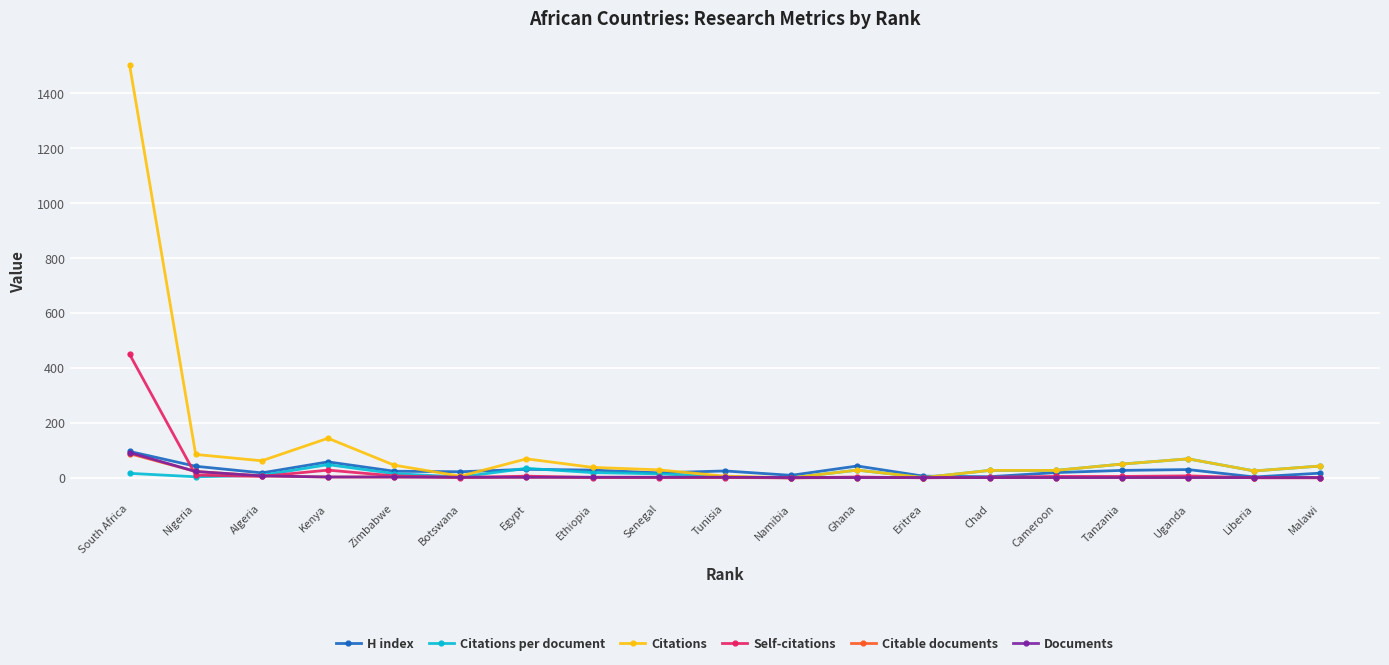

After their last crossing, which series has the higher values: Citations per document or H index?

Citations per document